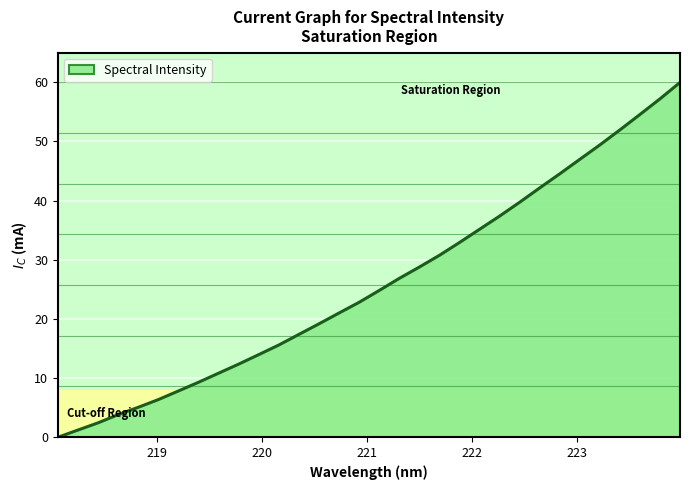

Count the number of categories in the chart.

32